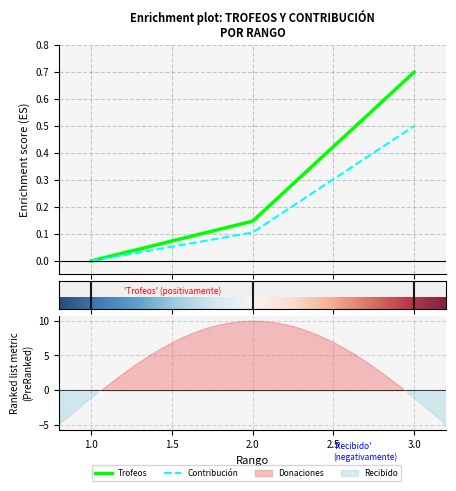

Count the number of categories in the chart.

3